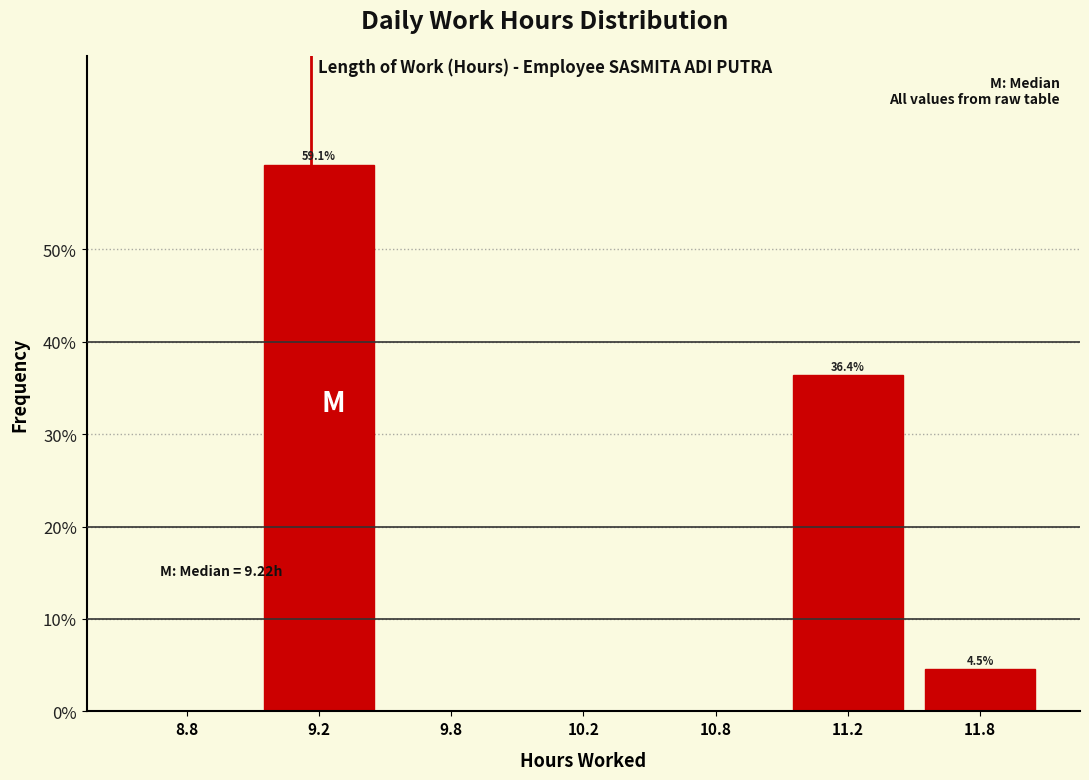

Reading left to right, list all the values displayed in this chart.

8.8=0.0	9.2=59.1	9.8=0.0	10.2=0.0	10.8=0.0	11.2=36.4	11.8=4.5